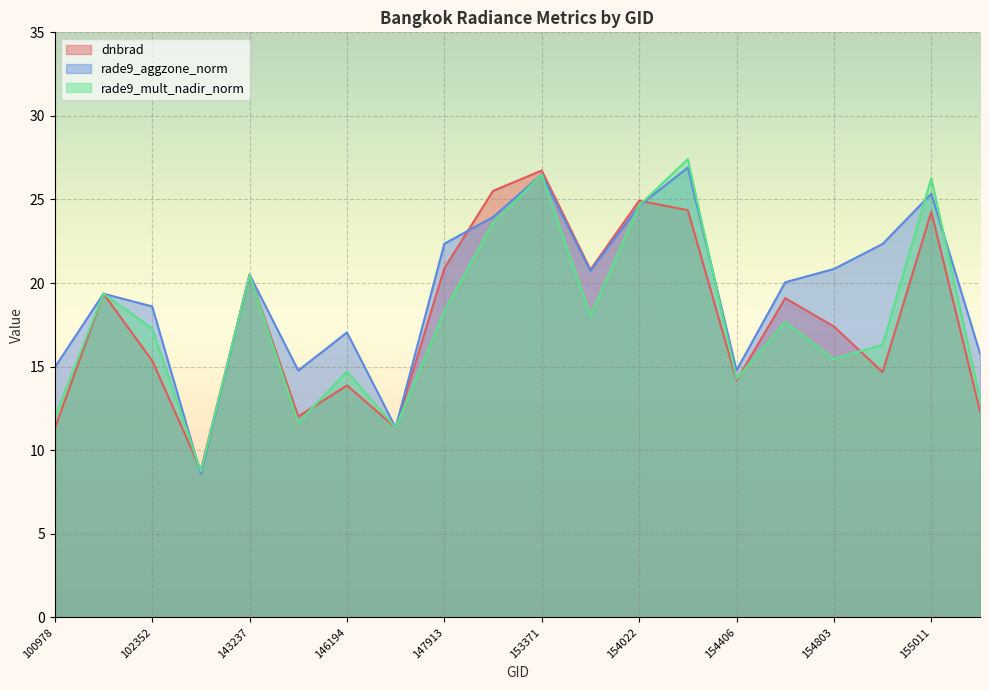

What value does the rade9_mult_nadir_norm series have at 146385?

11.4